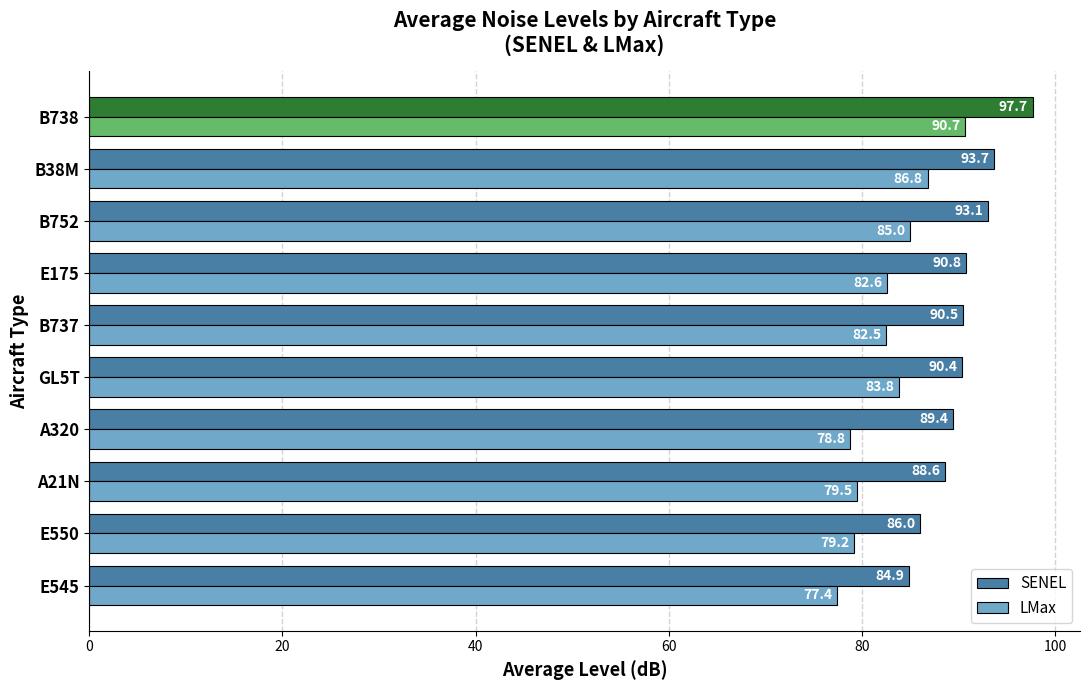

Rank the series by their average value, from lowest to highest.

LMax, SENEL